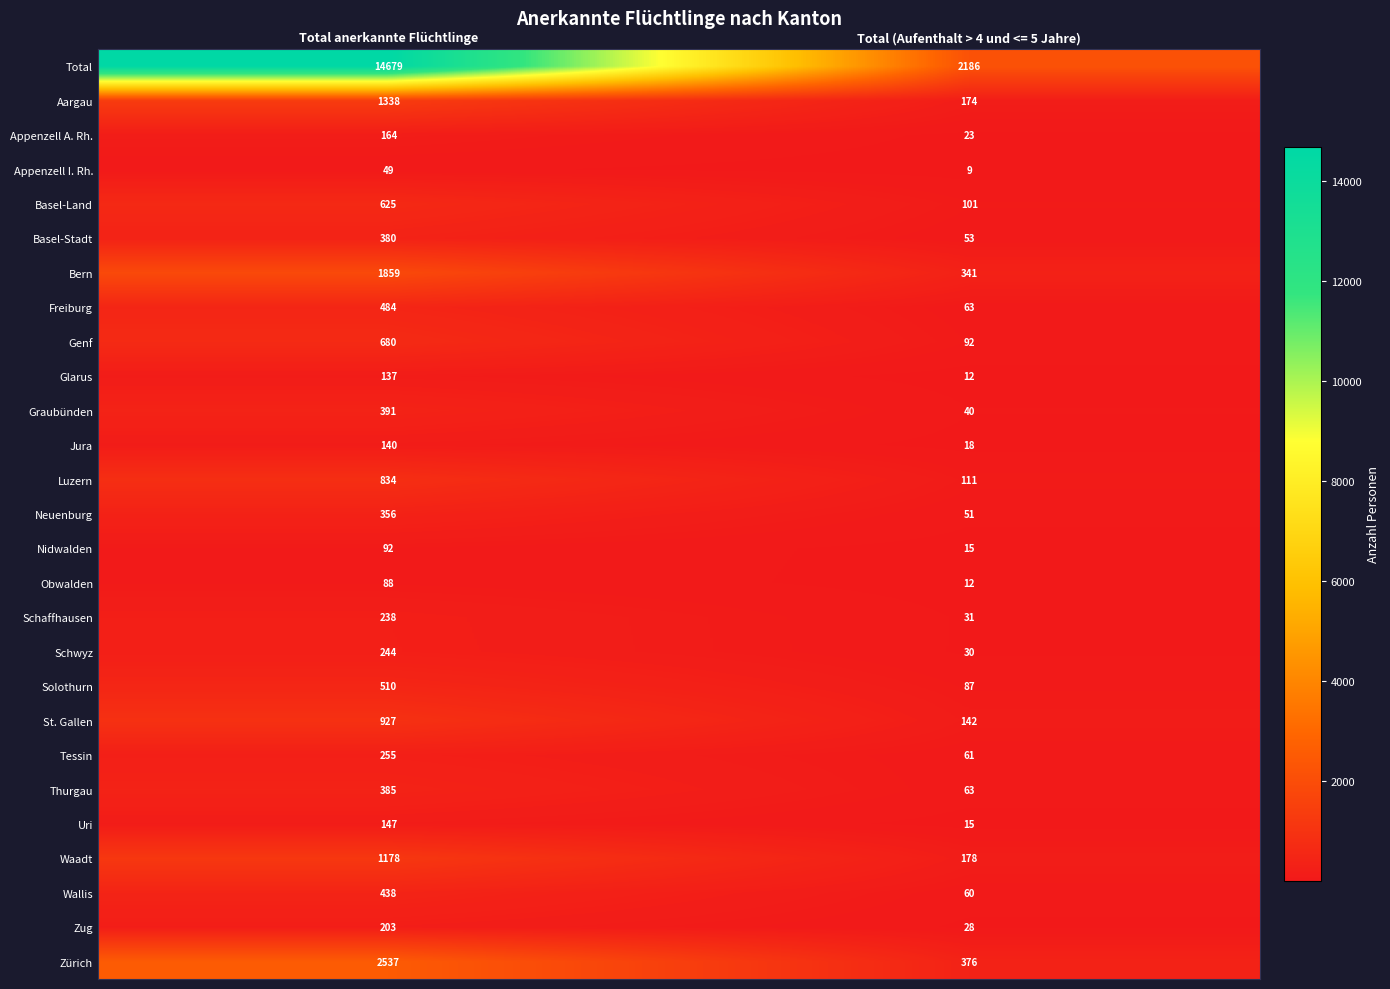

What is the difference between the highest and lowest values at Total (Aufenthalt > 4 und <= 5 Jahre)?

2177